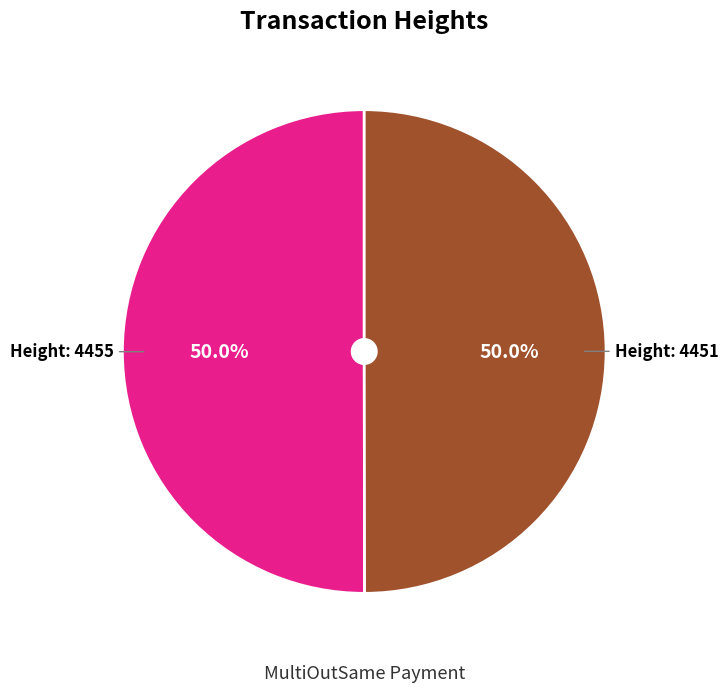

Count the number of slices in the pie.

2